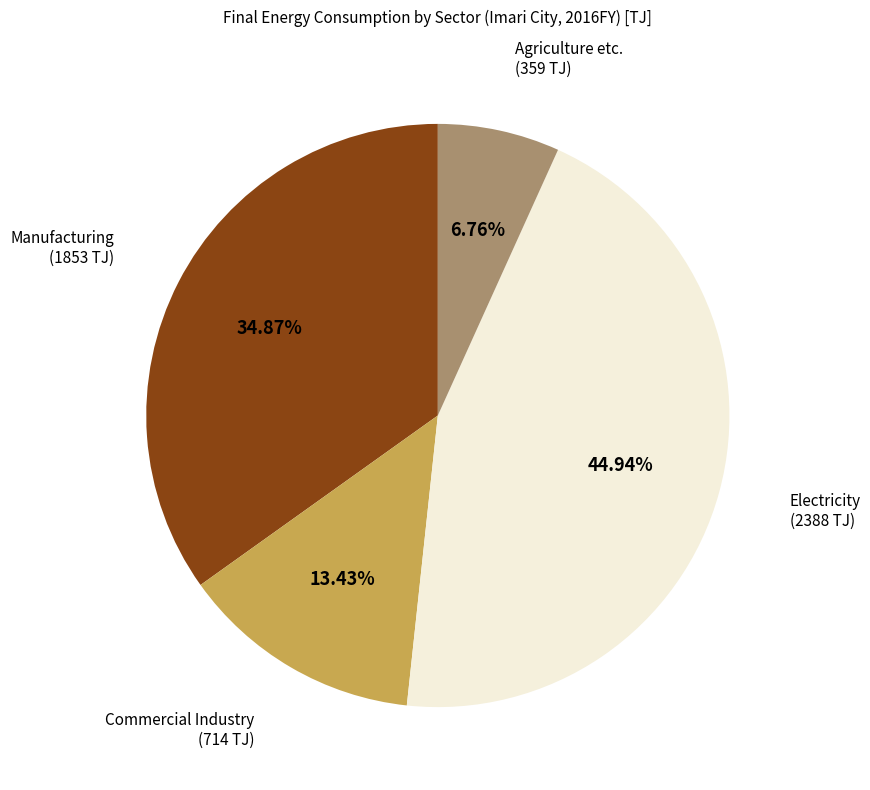

Count the number of slices in the pie.

4